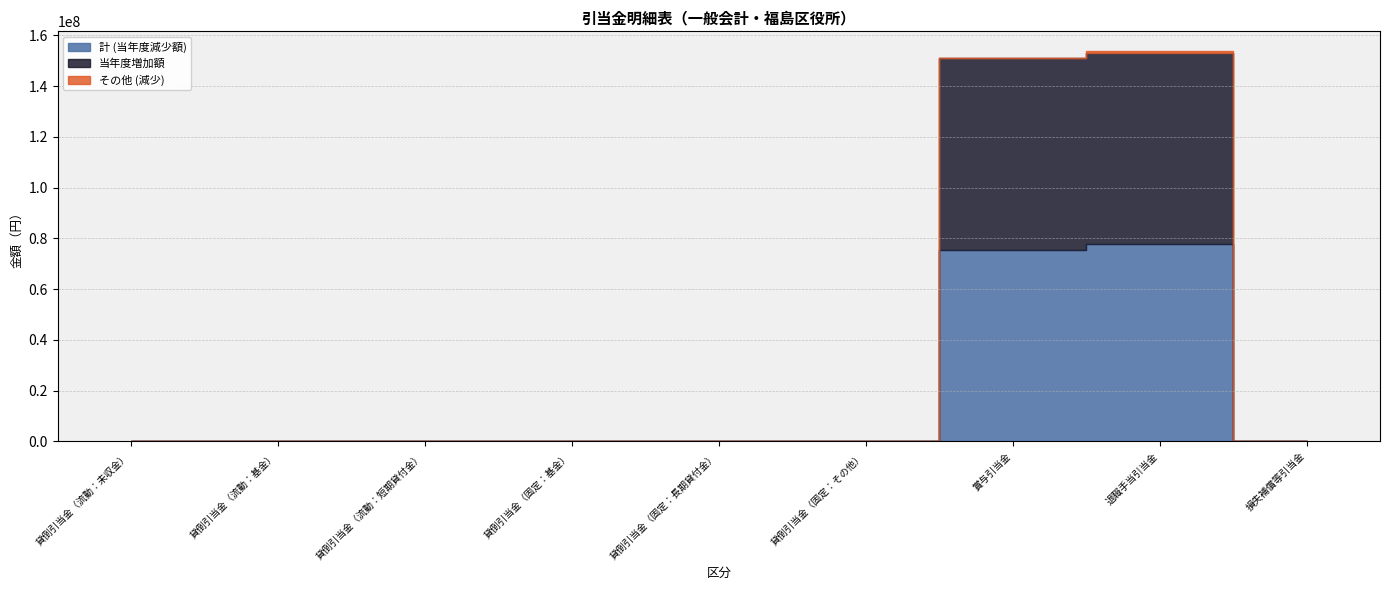

What is the difference between the maximum and minimum values in the その他 (減少) series?

678896